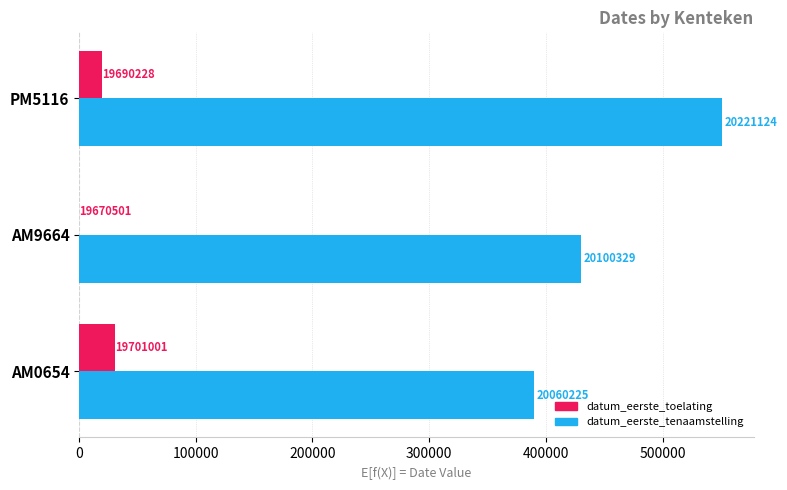

What is the value of the datum_eerste_tenaamstelling_in_nederland bar at the 3rd from the left?

550623